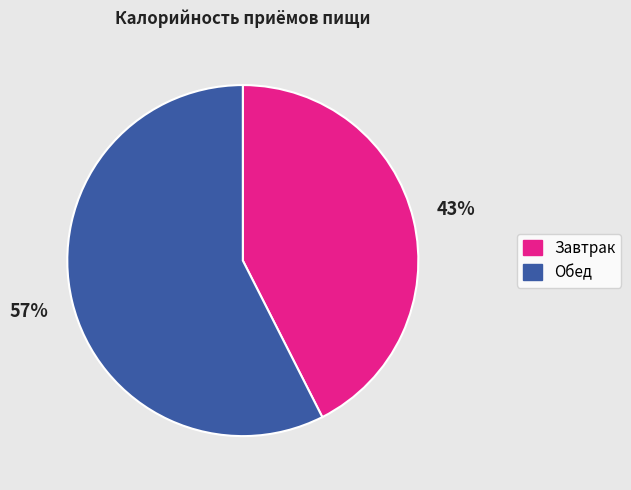

Is Завтрак the majority of the pie?

No